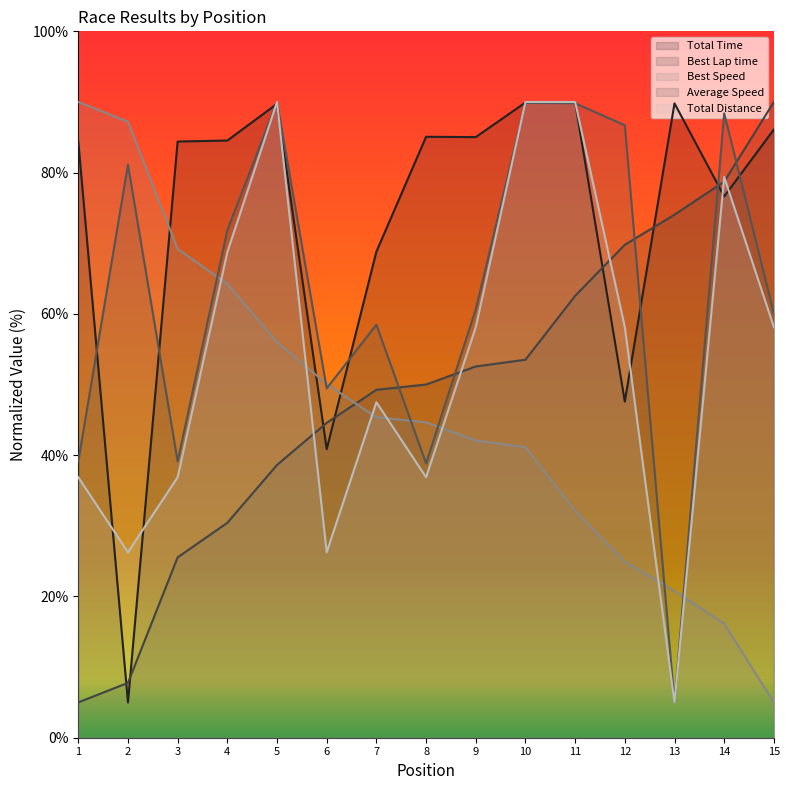

True or false: Total Time has a value of 30.1 at 4.

False